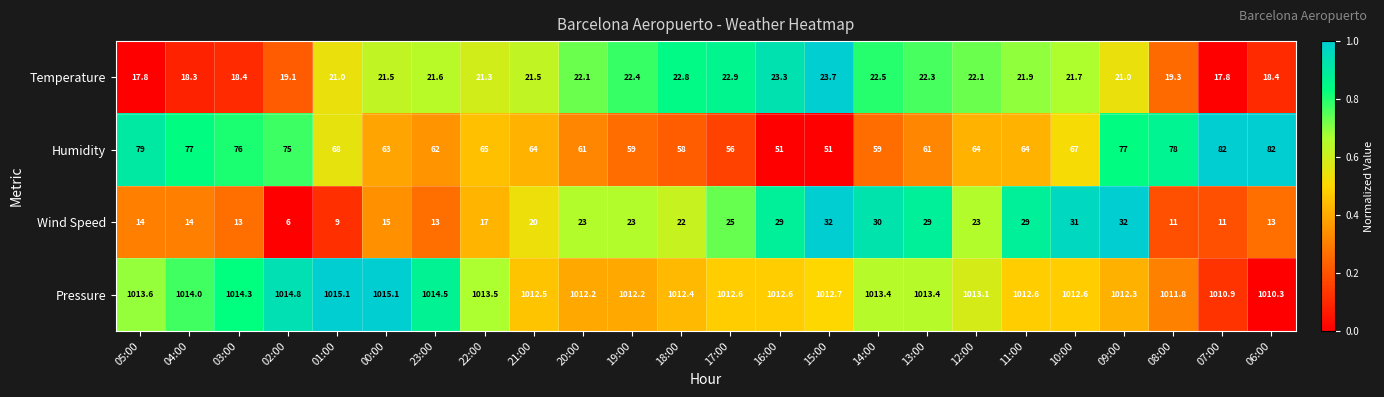

The Temperature series shows 22.5 at 14:00. True or false?

True